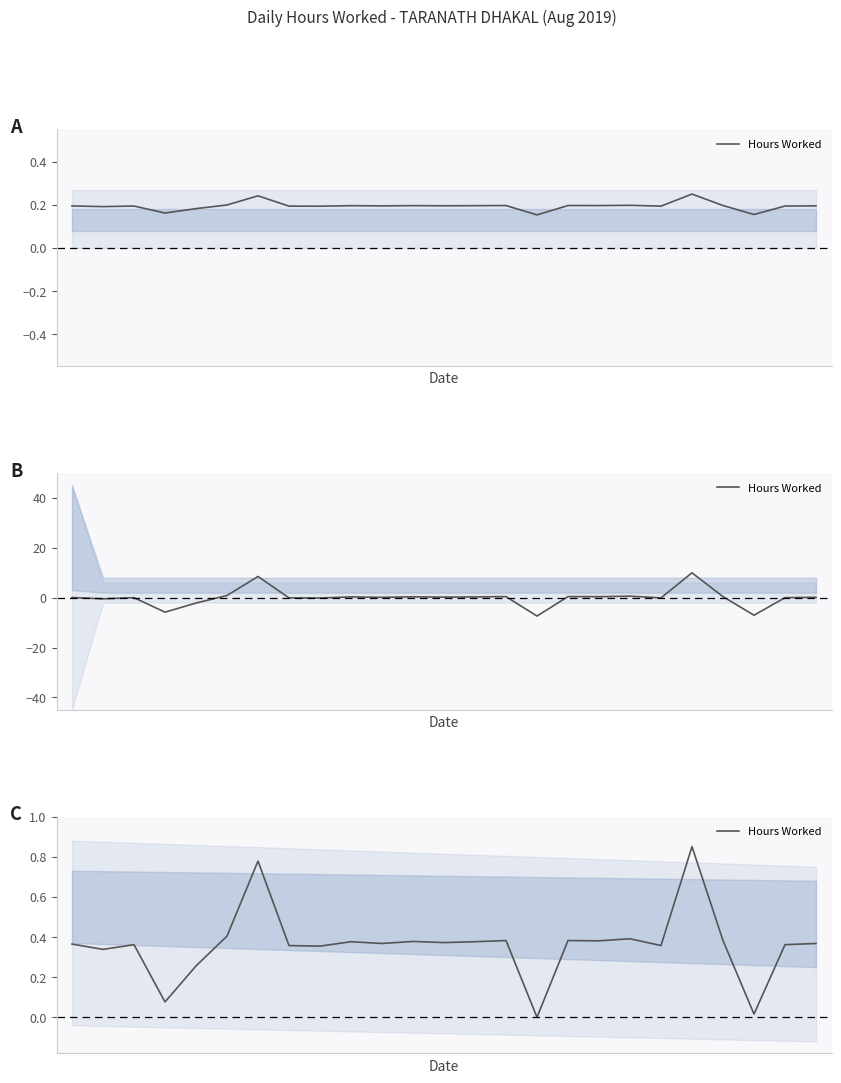

True or false: there are more than 2 points higher than both neighbors.

True